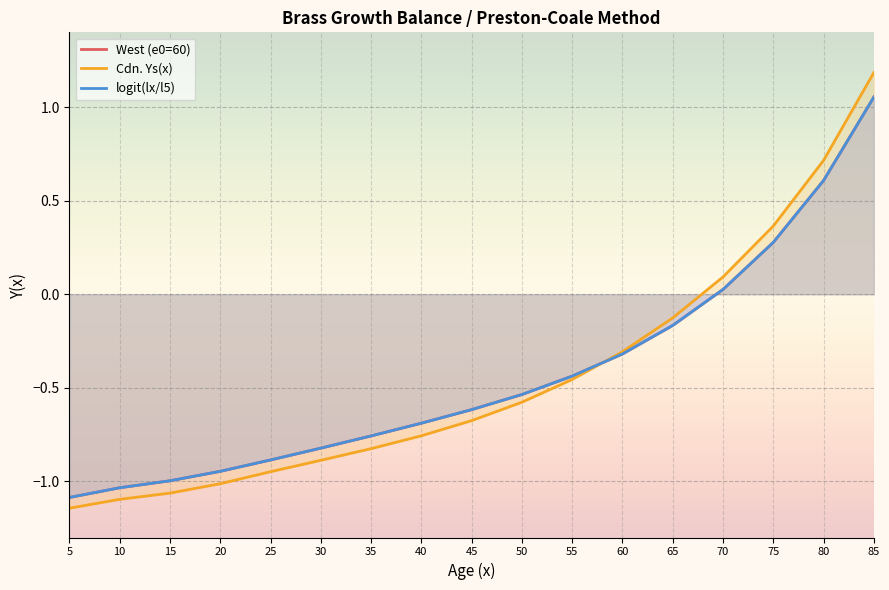

Which has a higher value, 15 or 5?

15